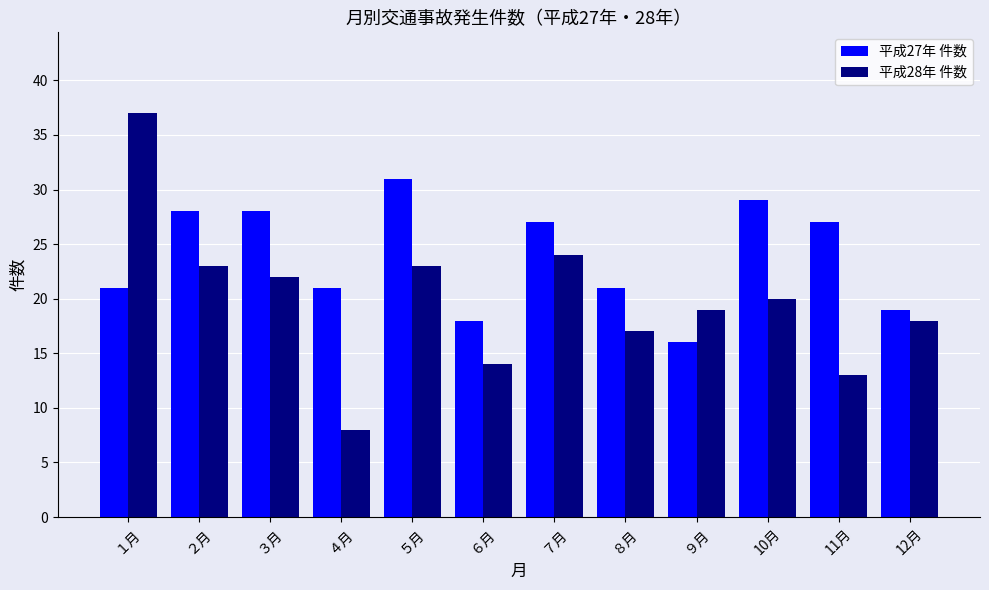

What is the difference between the maximum and second lowest values in the 平成27年 件数 series?

13